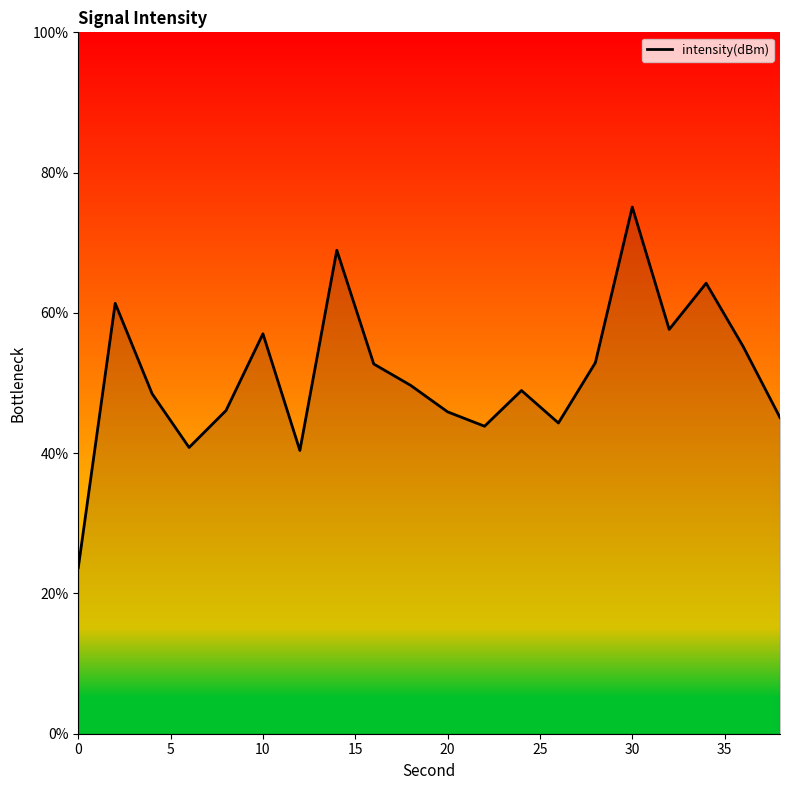

What is the minimum value shown in the chart?

23.7